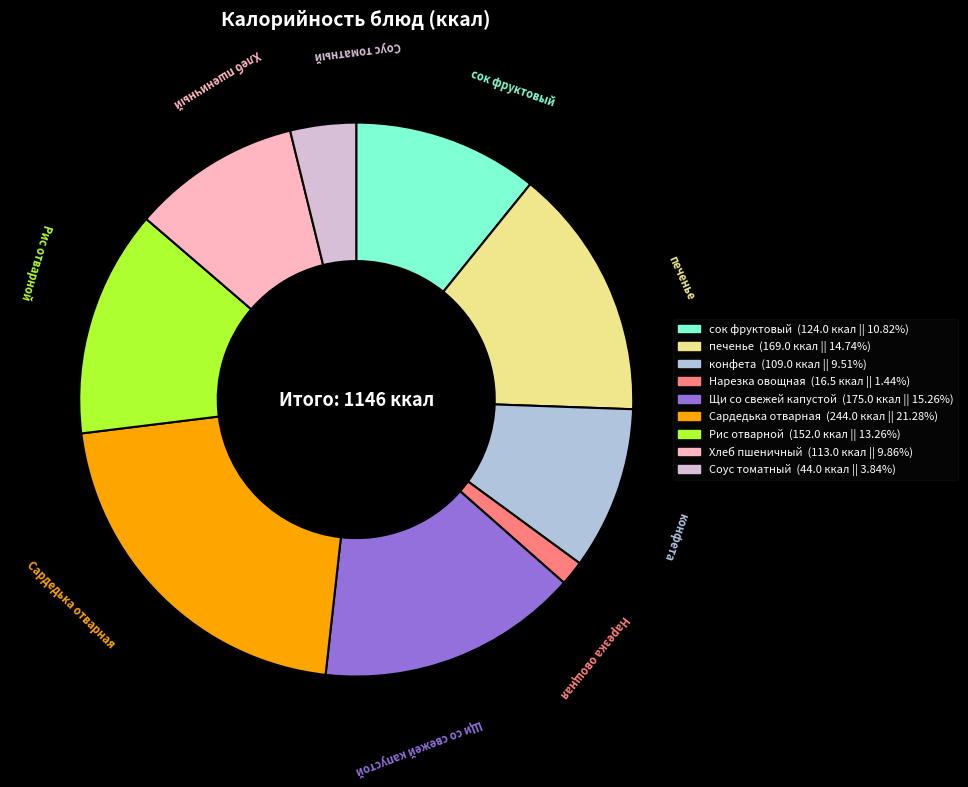

Count the number of slices in the pie.

9